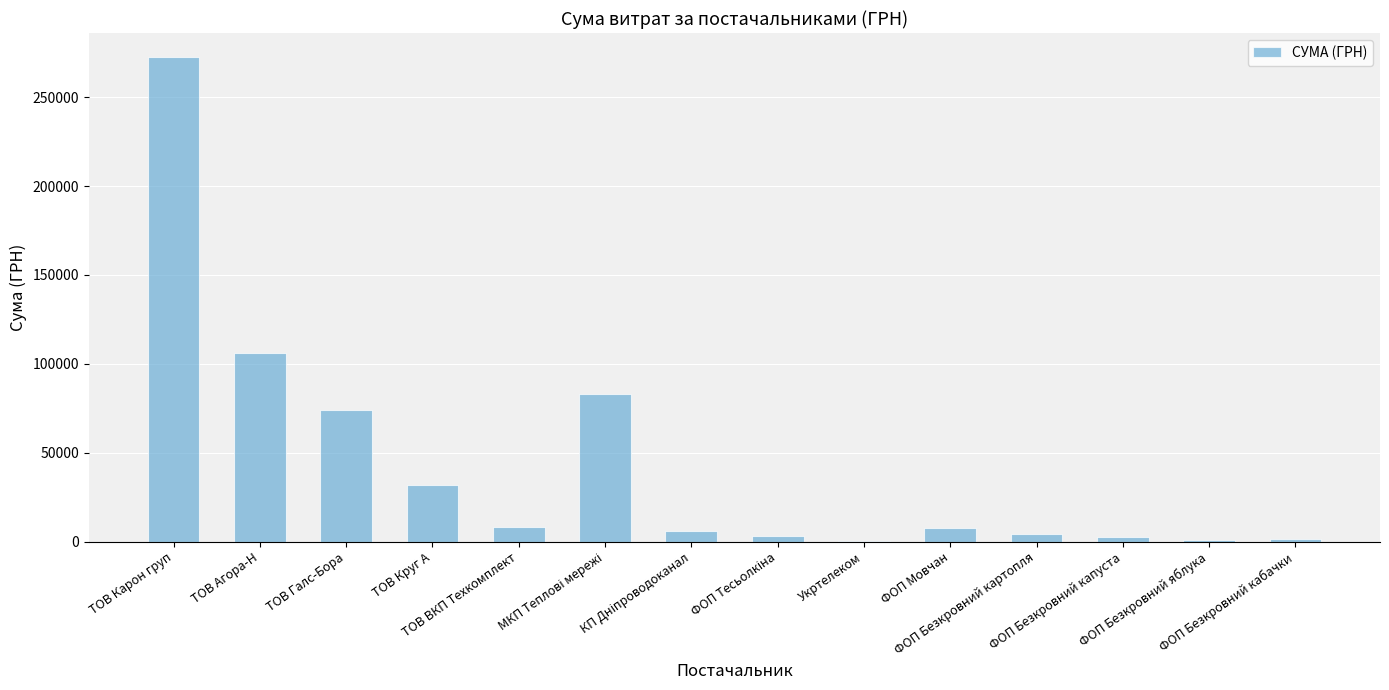

What is the sum of all values?

602625.7